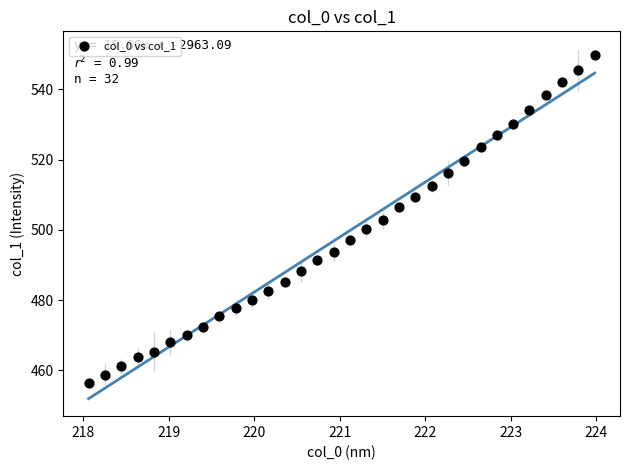

What is the range of X values (max minus min)?

5.9